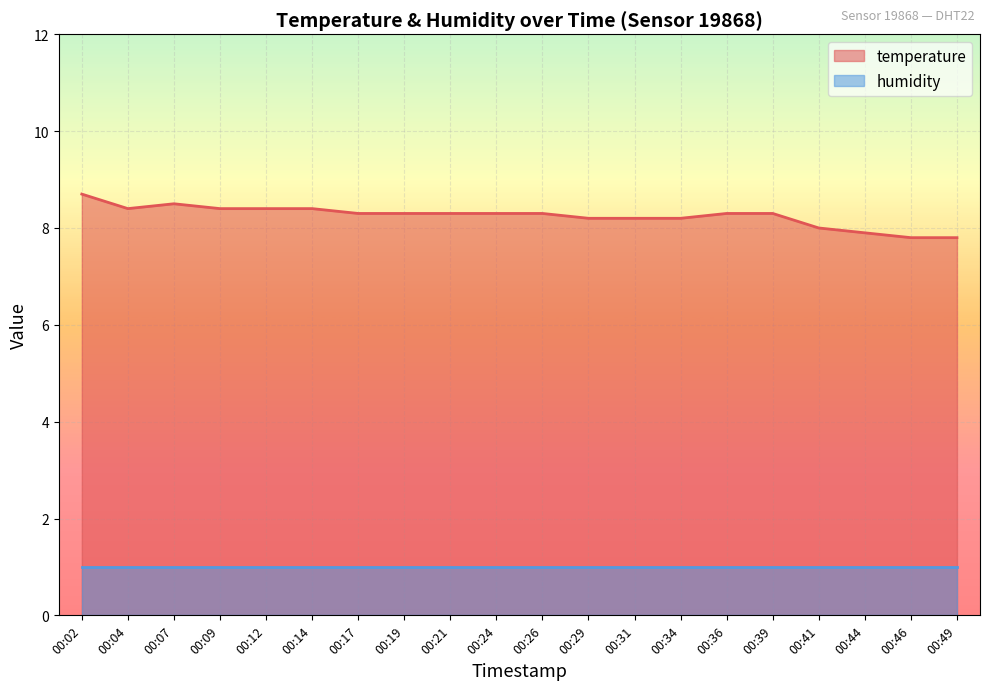

Is it true that the value at 00:29 is 5.3?

False